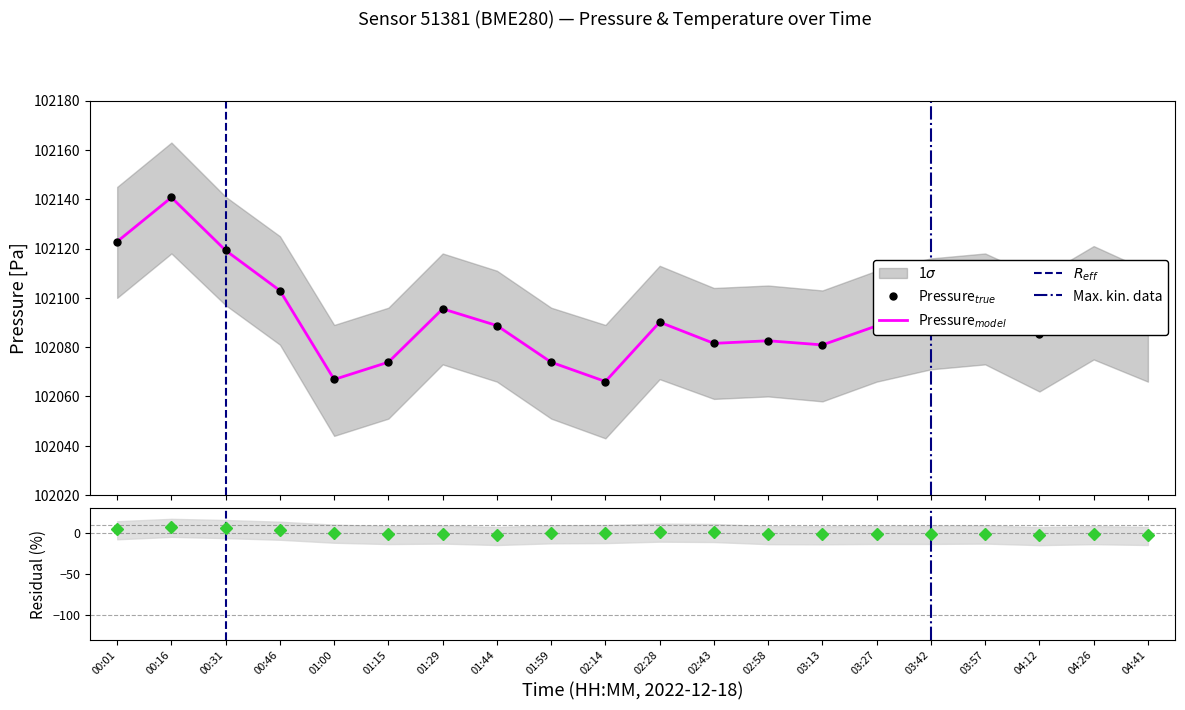

True or false: pressure and pressure_upper intersect in this chart.

False